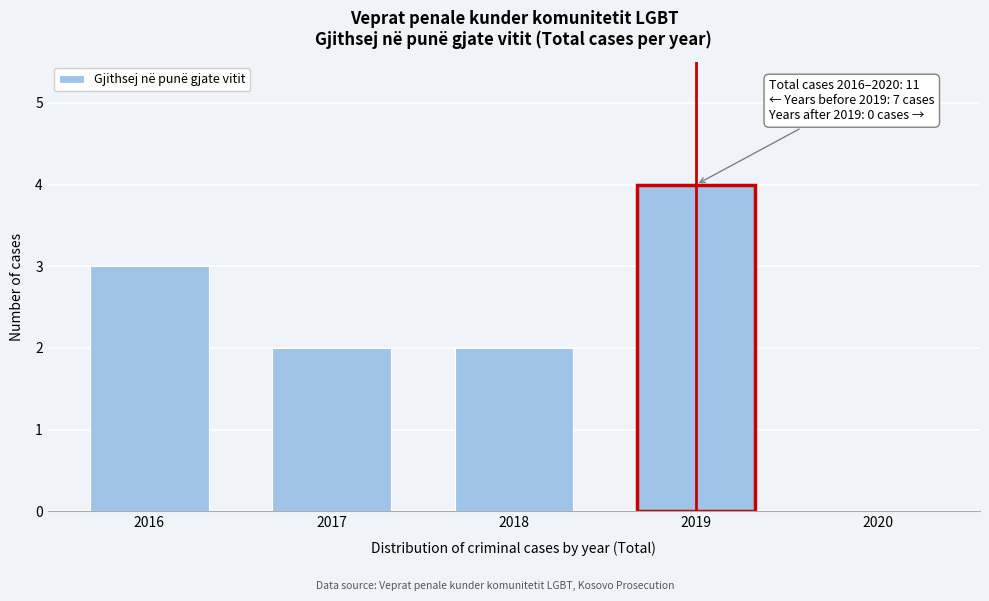

Reading left to right, extract all data points from this chart.

2016=3	2017=2	2018=2	2019=4	2020=0